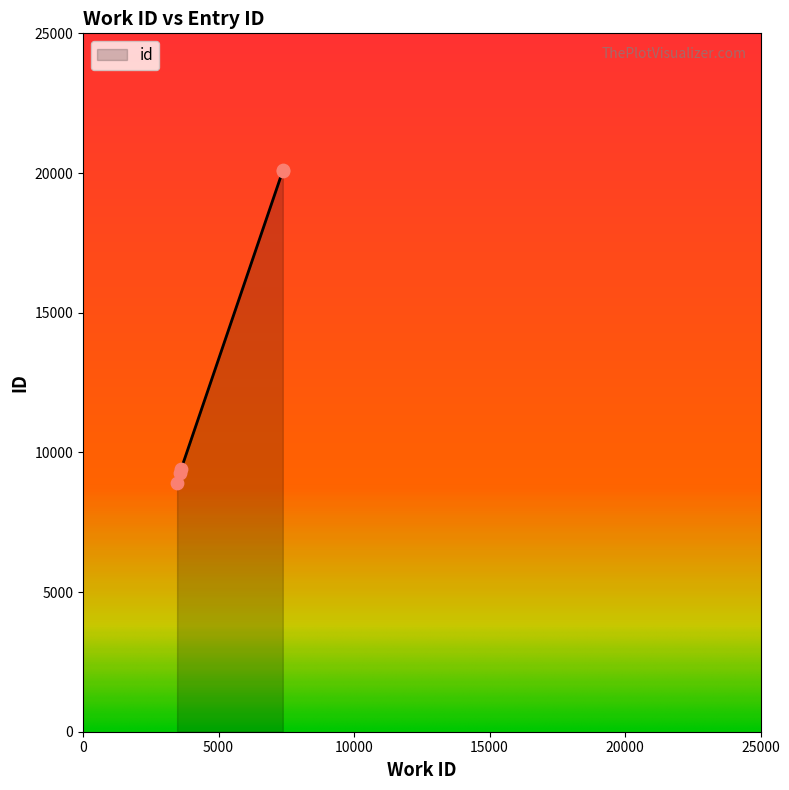

Approximately how many times larger is the value at 7370 compared to 7370?

1.0